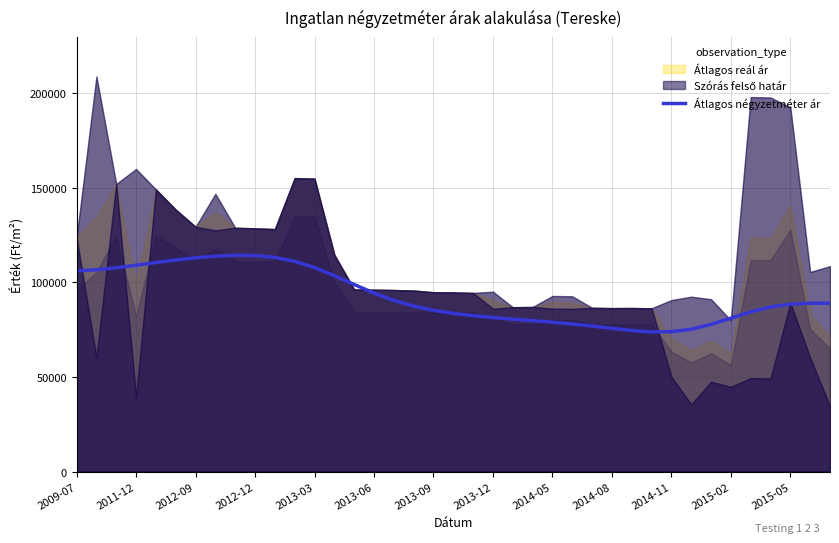

What is the approximate value at 31?

75242